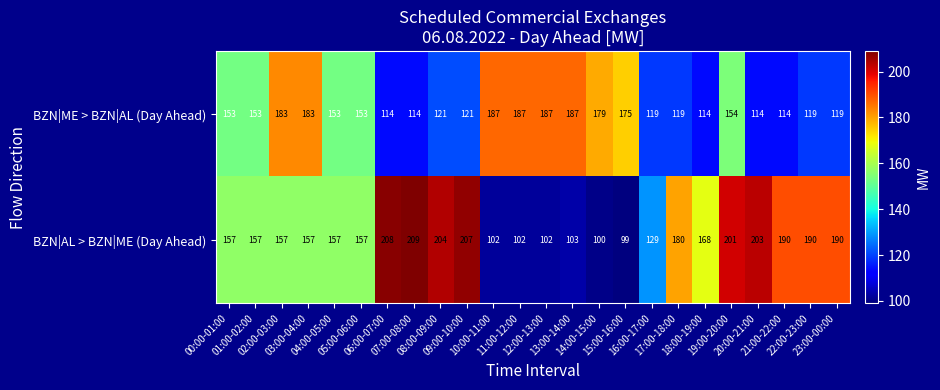

What is the minimum value for BZN|AL > BZN|ME (Day Ahead)?

99